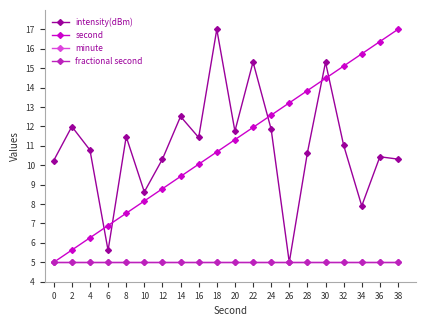

At which category is the sum across all series the highest?

30